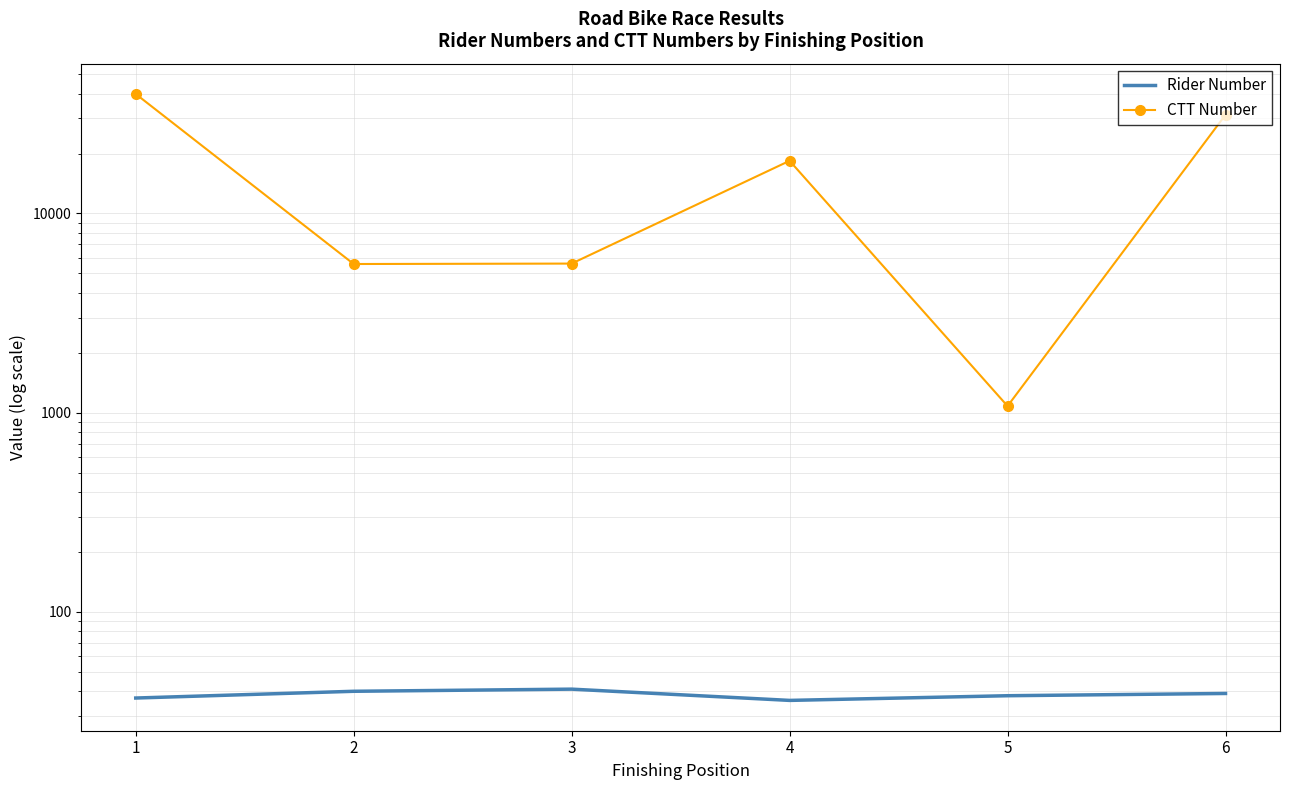

Where does the CTT Number series first go above 18382?

1